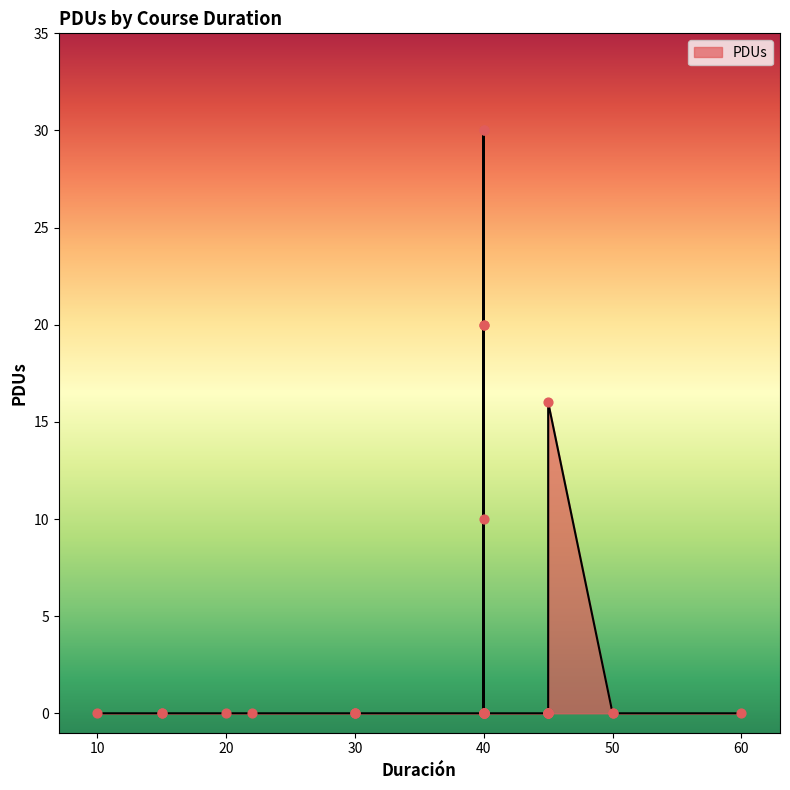

Between 20 and 40, which is larger?

40